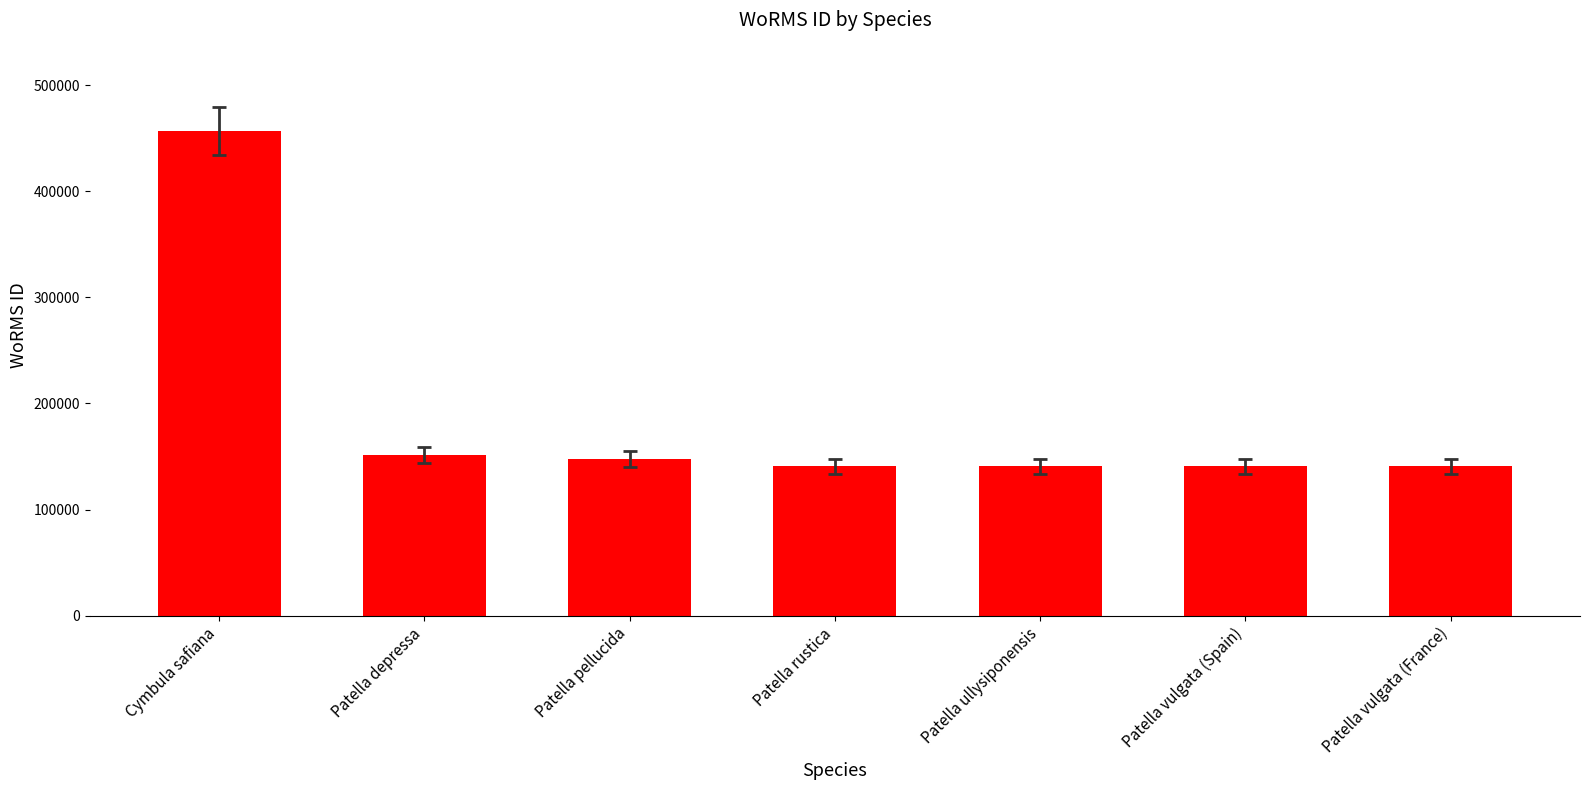

What is the sum of the values at Patella vulgata (Spain) and Cymbula safiana?

597347